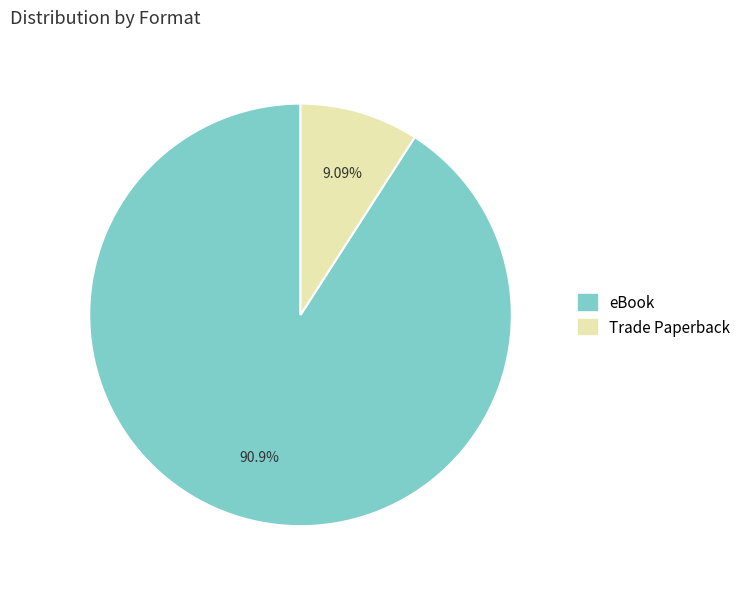

Is the sum of Trade Paperback and eBook greater than half?

Yes